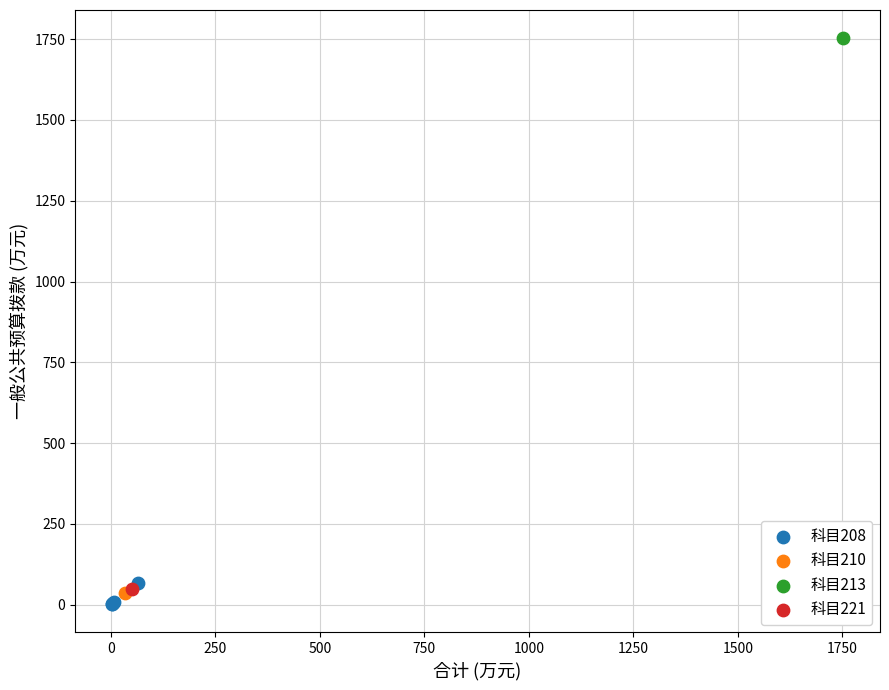

What are all the series names shown in the legend?

科目208, 科目210, 科目213, 科目221